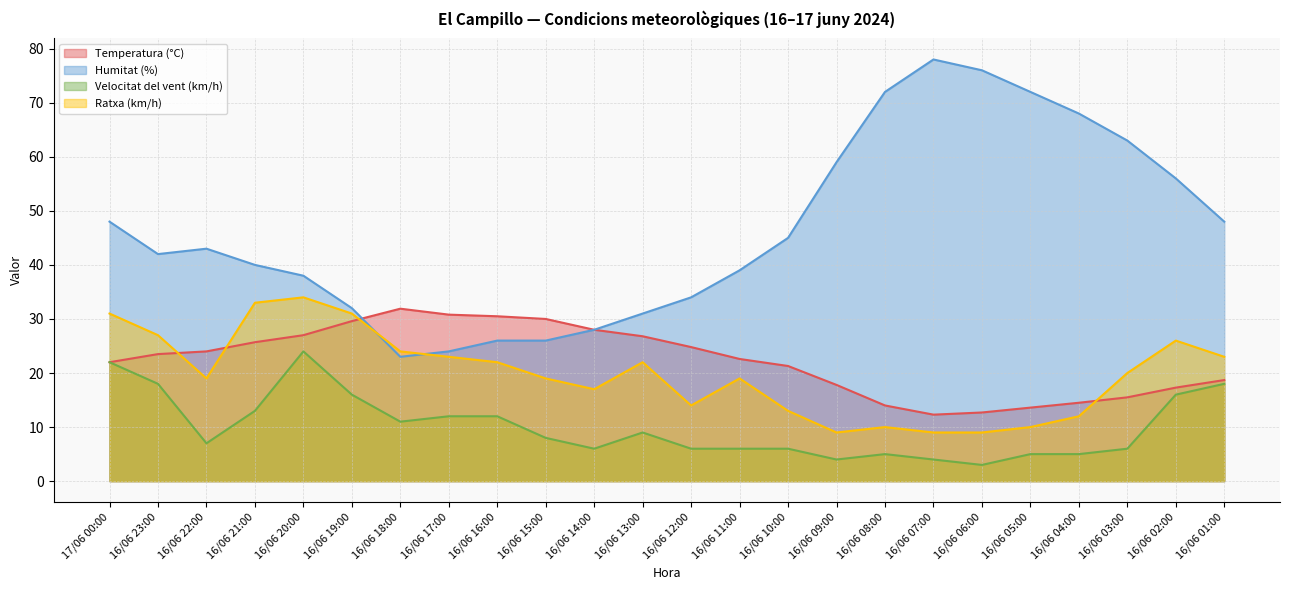

The value of Humitat (%) at 16/06 02:00 is 81.4. True or false?

False